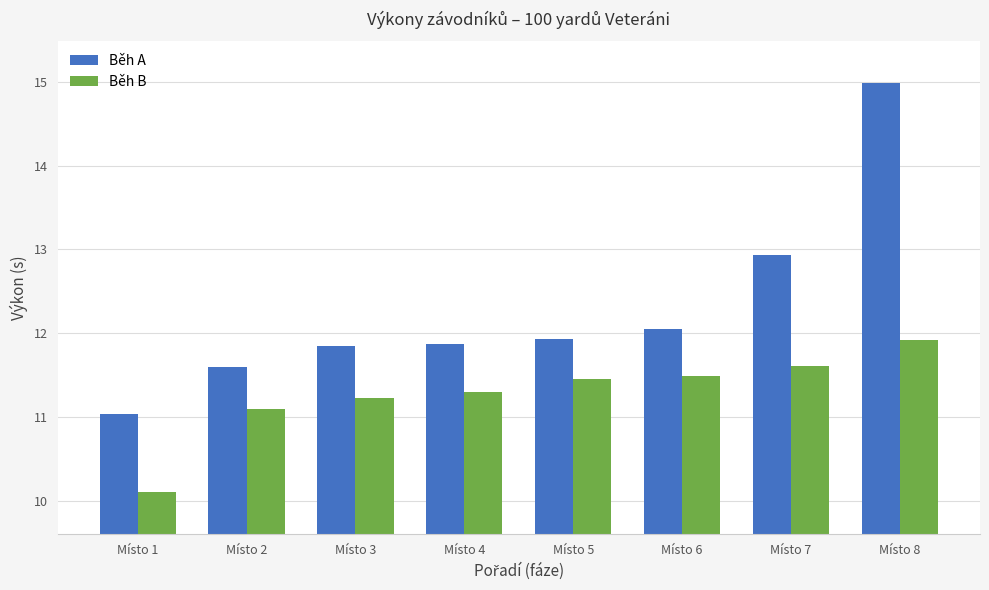

What is the minimum value shown in the chart?

10.1